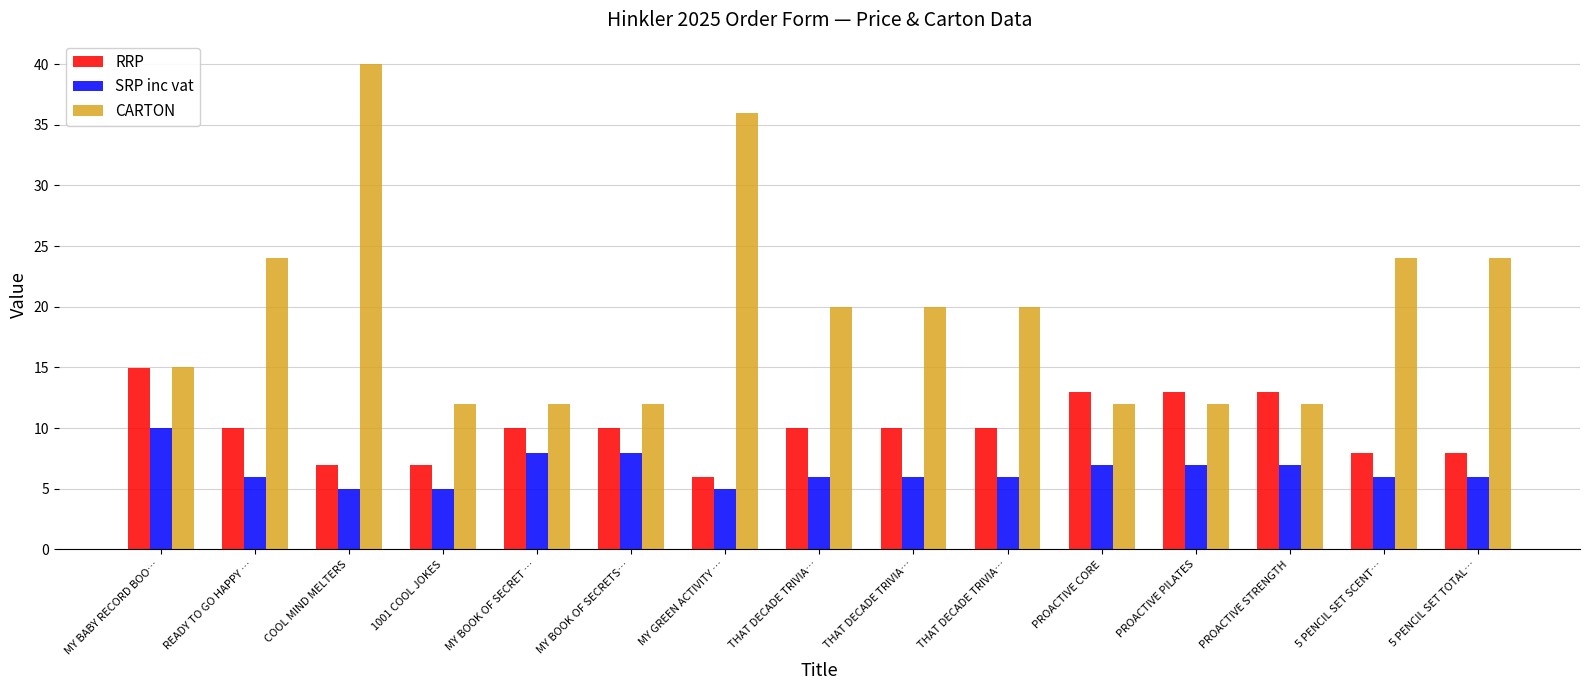

Is the value of SRP inc vat at THAT DECADE TRIVIA… greater than the value of CARTON at THAT DECADE TRIVIA…?

No